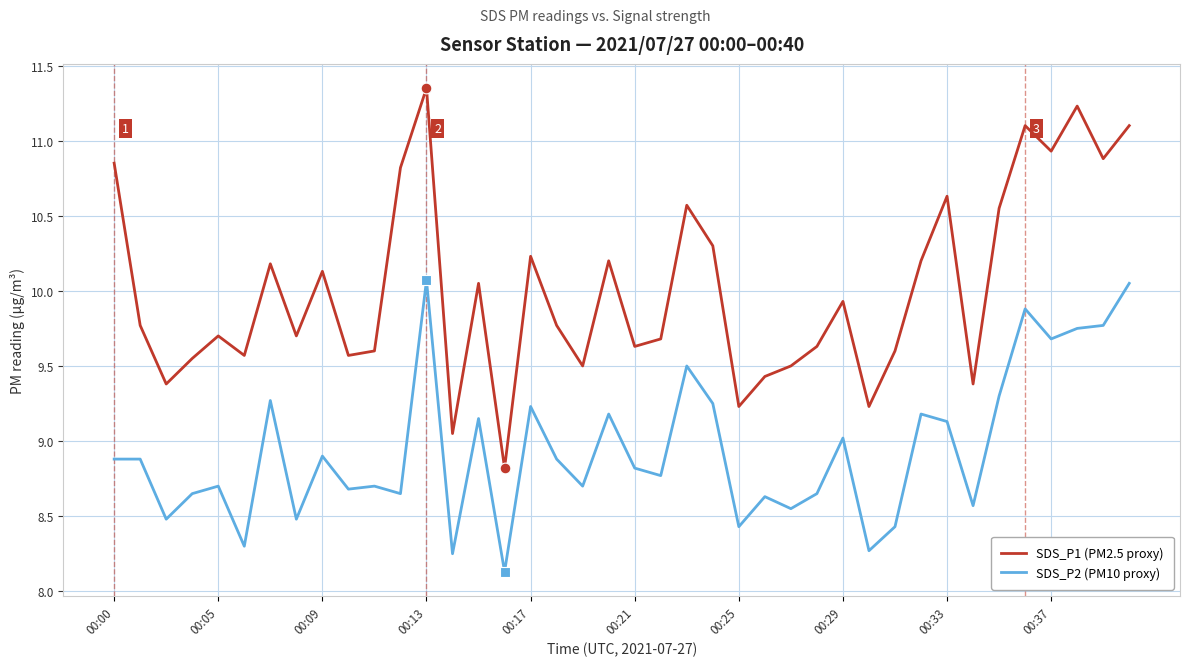

Which series has the largest total across all categories?

SDS_P1 (PM2.5 proxy)